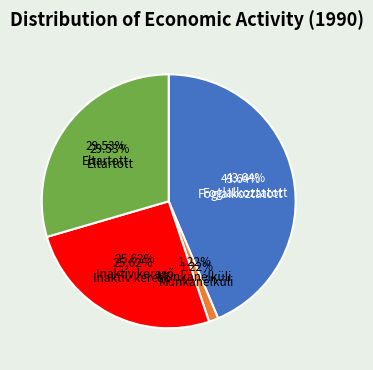

Is there a majority slice in this chart?

No